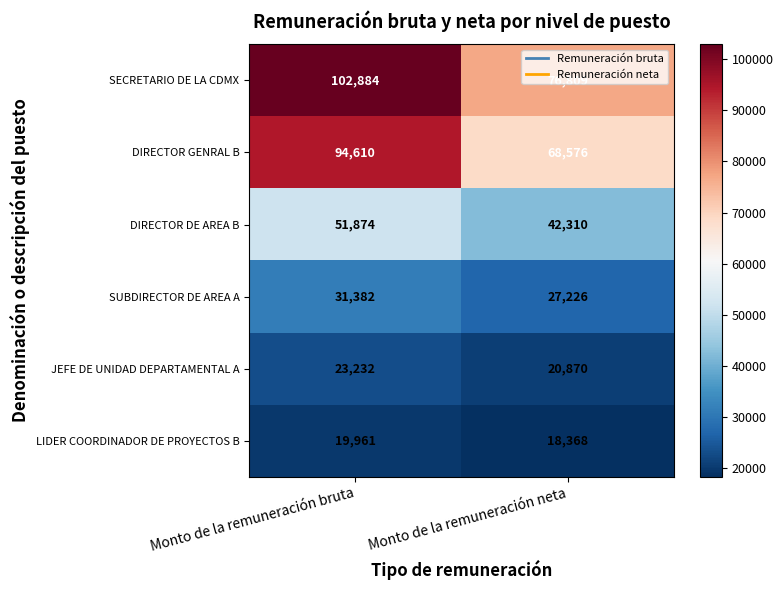

Which series has the largest range (max minus min)?

SECRETARIO DE LA CDMX